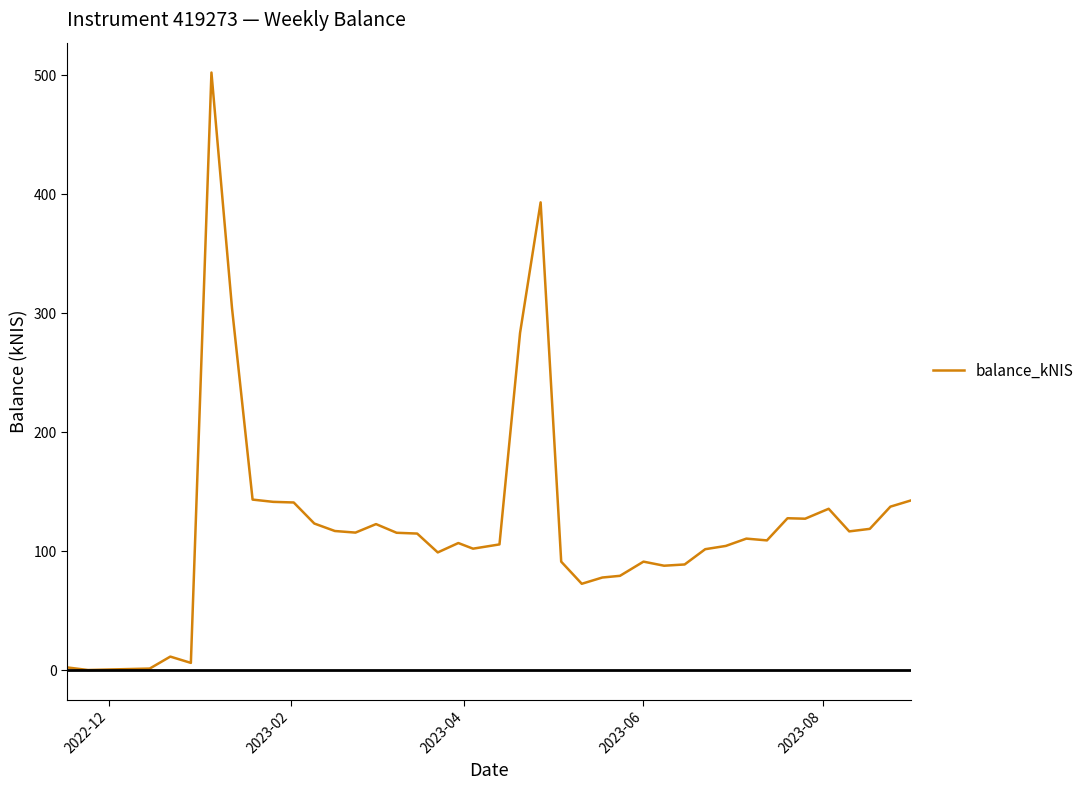

What is the greatest value displayed?

502.3